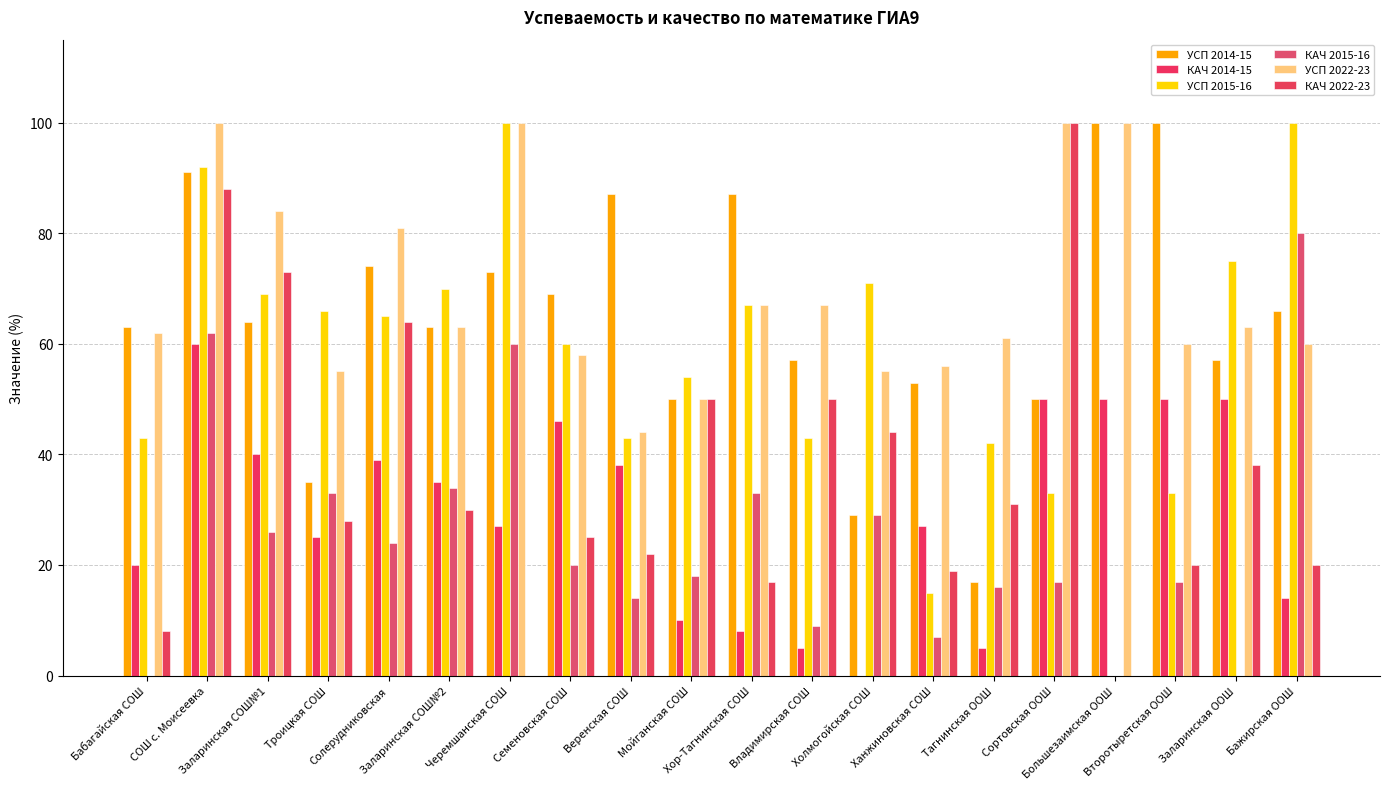

Reading left to right, list all the values displayed in this chart.

УСП 2014-15: 63	91	64	35	74	63	73	69	87	50	87	57	29	53	17	50	100	100	57	66
КАЧ 2014-15: 20	60	40	25	39	35	27	46	38	10	8	5	0	27	5	50	50	50	50	14
УСП 2015-16: 43	92	69	66	65	70	100	60	43	54	67	43	71	15	42	33	0	33	75	100
КАЧ 2015-16: 0	62	26	33	24	34	60	20	14	18	33	9	29	7	16	17	0	17	0	80
УСП 2022-23: 62	100	84	55	81	63	100	58	44	50	67	67	55	56	61	100	100	60	63	60
КАЧ 2022-23: 8	88	73	28	64	30	0	25	22	50	17	50	44	19	31	100	0	20	38	20